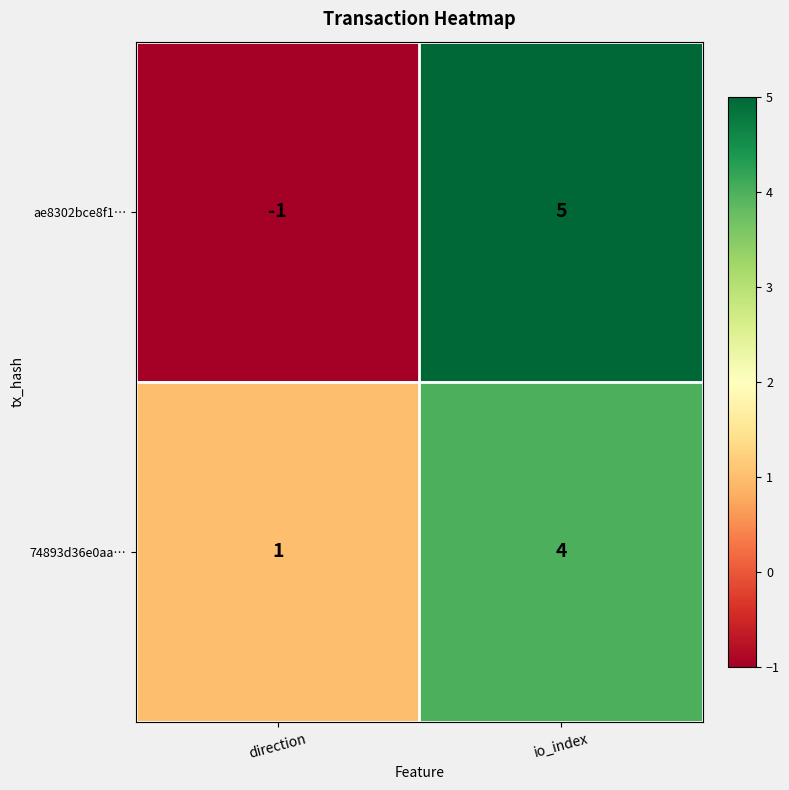

At which label is 74893d36e0aa… closest to 2?

direction